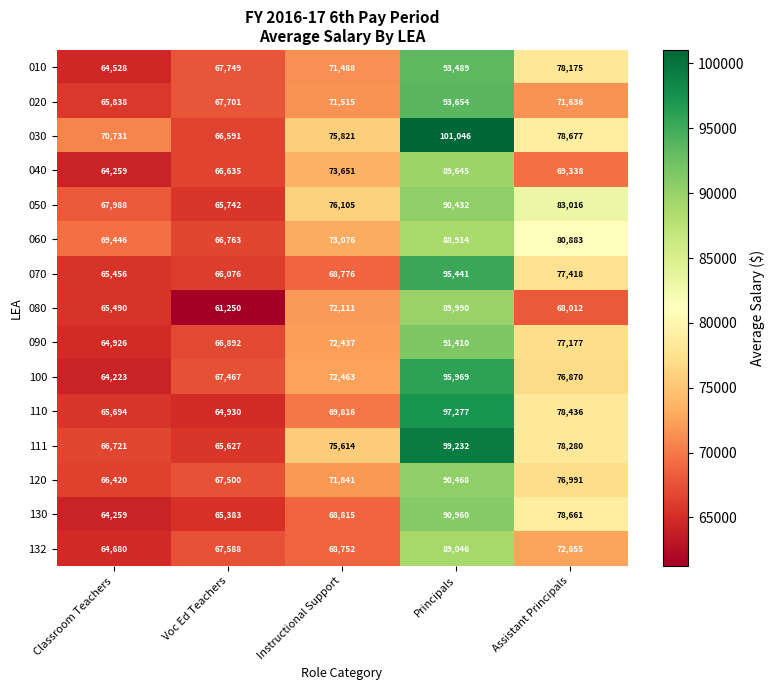

What is the total value across all series at Classroom Teachers?

990659